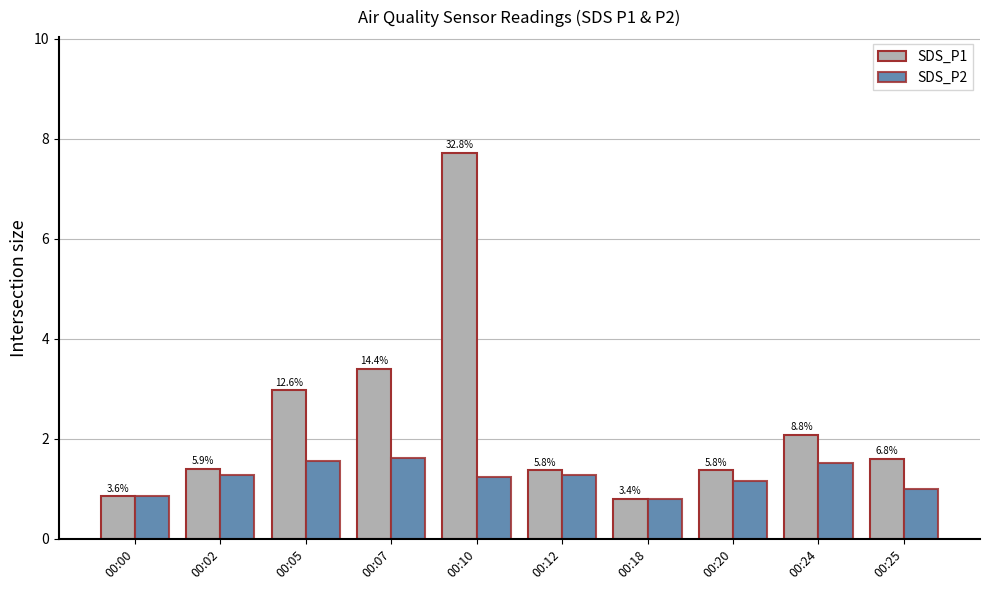

What is the spread (max minus min) of values at 00:25?

0.6